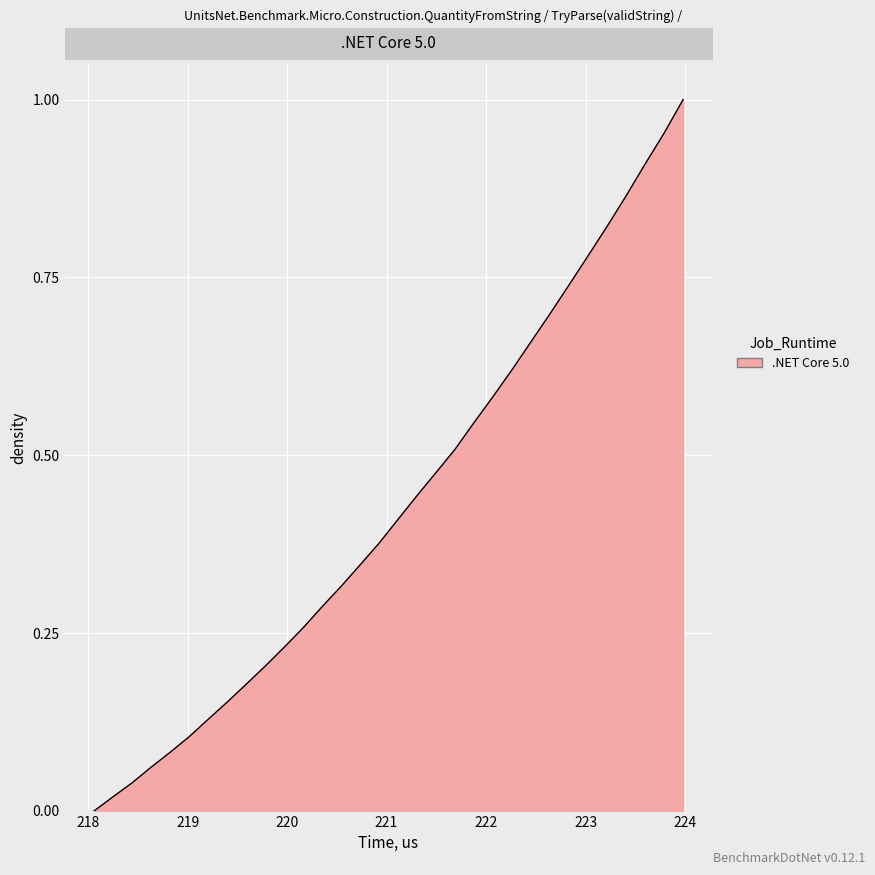

At which label is the value closest to 0?

218.0596